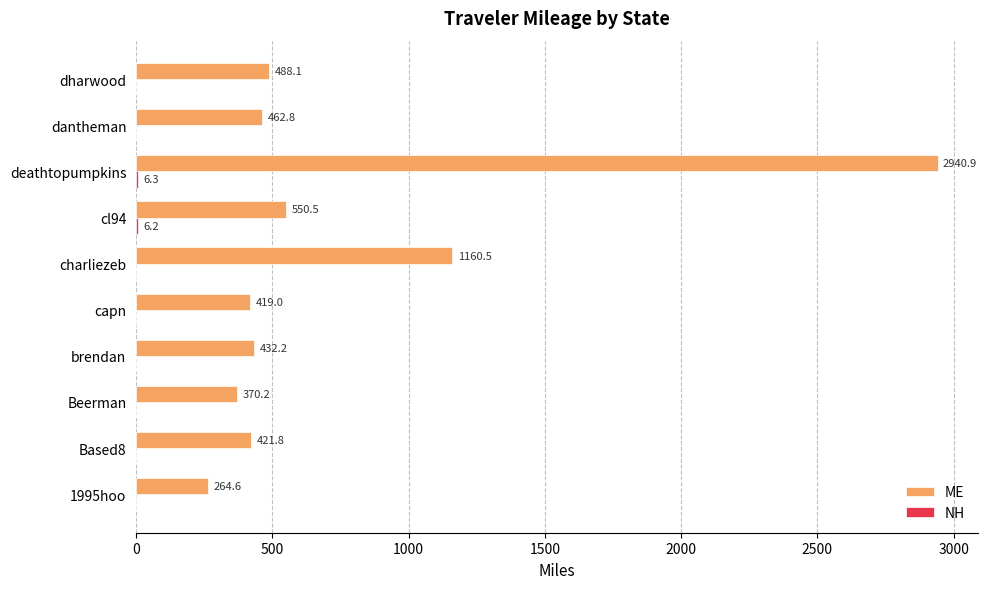

Read the ME value at brendan.

432.2